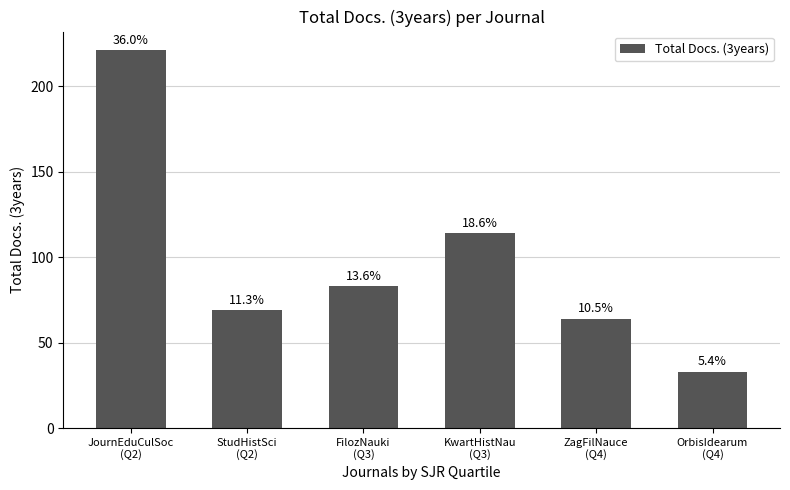

Between KwartHistNau
(Q3) and StudHistSci
(Q2), which is larger?

KwartHistNau
(Q3)